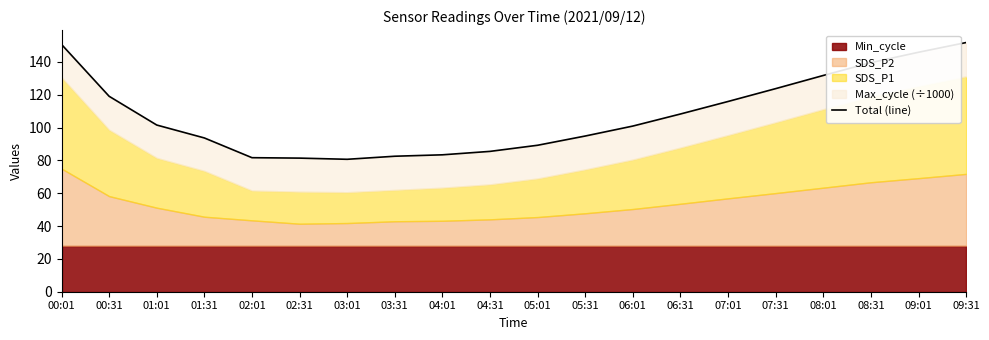

Which category has the lowest value across all series?

03:01